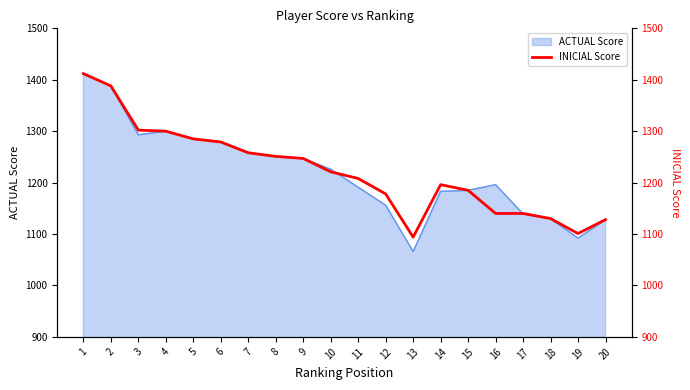

The chart shows a value of 1285 at 5. True or false?

True